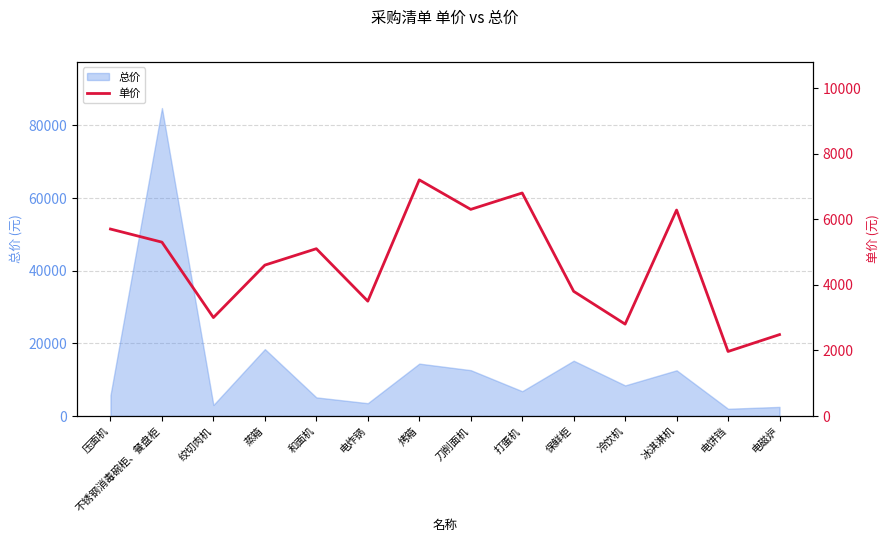

What is the approximate value at 压面机, to the nearest 100?

5700